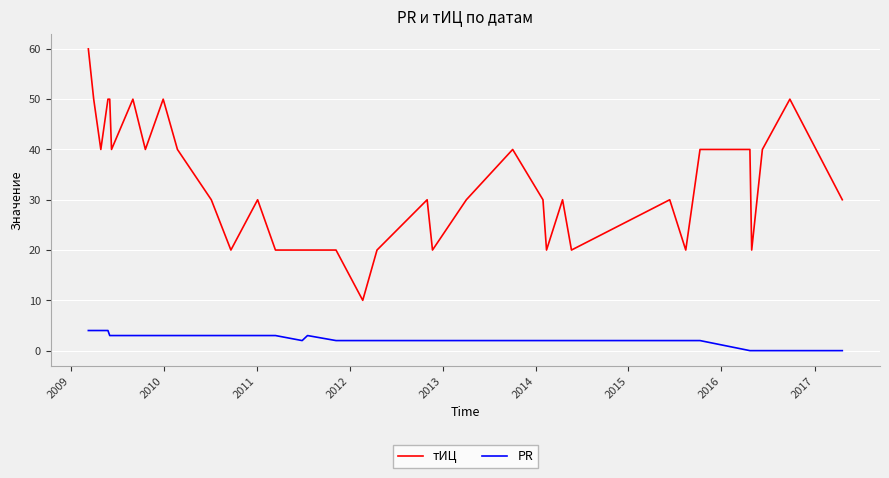

Which series has the largest total across all categories?

тИЦ